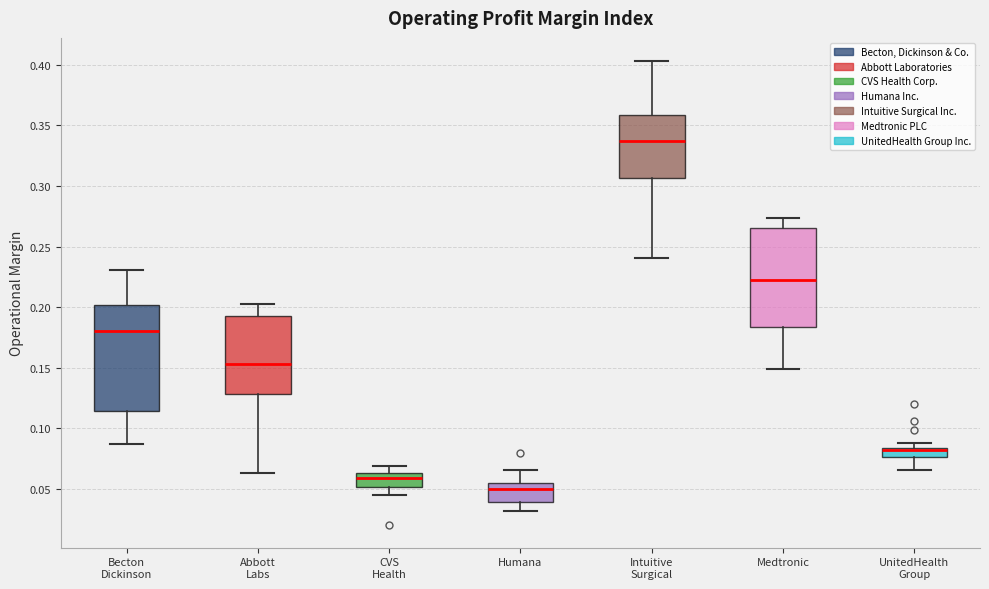

Reading left to right, transcribe this box plot: for each box, give where its median line is, the range the box spans, and where its two whiskers end, as read against the y-axis. The values are not printed on the chart, so give them approximately, as read against the axis.

Becton Dickinson: median 0.180, box 0.115 to 0.200, whiskers 0.085 to 0.230
Abbott Labs: median 0.155, box 0.130 to 0.195, whiskers 0.065 to 0.205
CVS Health: median 0.060, box 0.050 to 0.065, whiskers 0.045 to 0.070
Humana: median 0.050, box 0.040 to 0.055, whiskers 0.030 to 0.065
Intuitive Surgical: median 0.335, box 0.305 to 0.360, whiskers 0.240 to 0.405
Medtronic: median 0.220, box 0.185 to 0.265, whiskers 0.150 to 0.275
UnitedHealth Group: median 0.080, box 0.075 to 0.085, whiskers 0.065 to 0.090